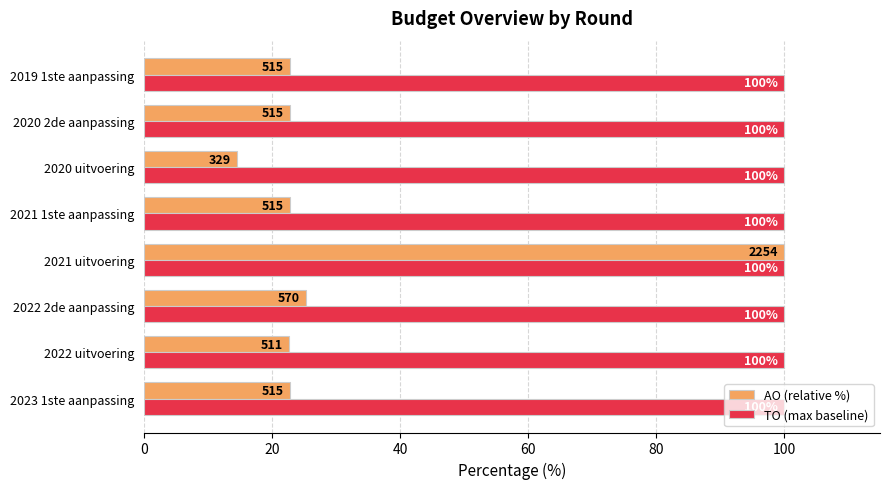

What is the difference between the maximum and minimum values in the AO (relative %) series?

85.4